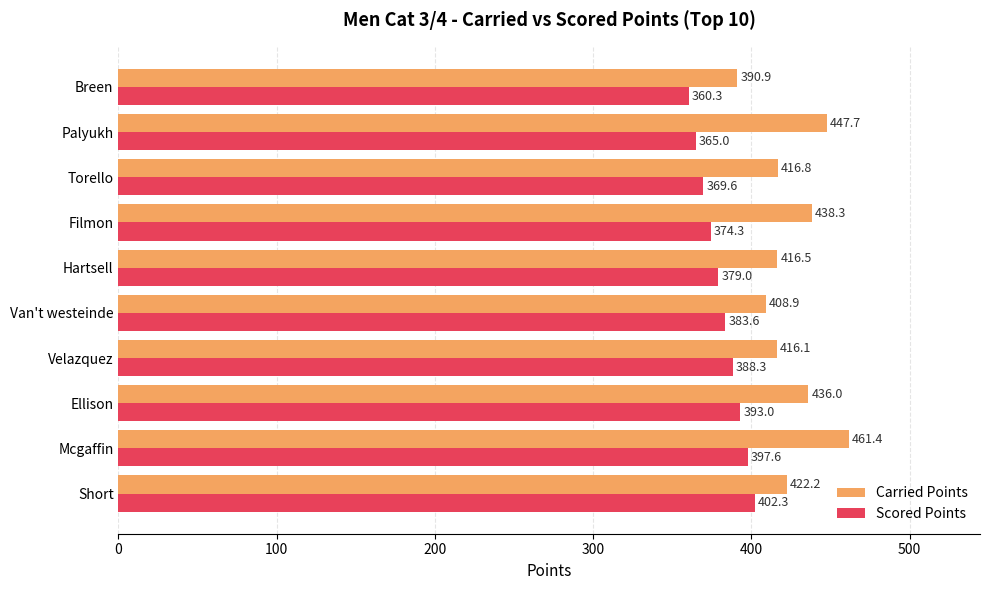

How many data points does each series have?

10